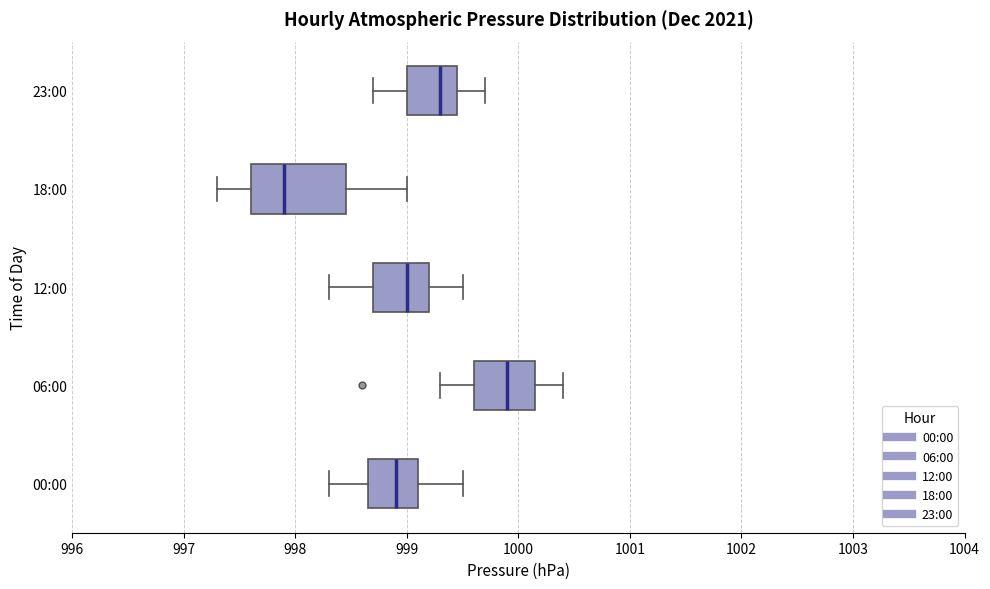

Where is the left edge of the box for 00:00 on the x-axis? The values are not printed on the chart, so give them approximately, as read against the axis.

998.7